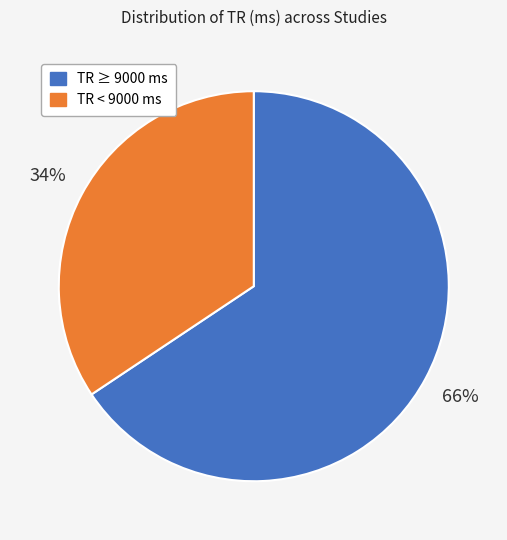

How many segments does this pie chart have?

2